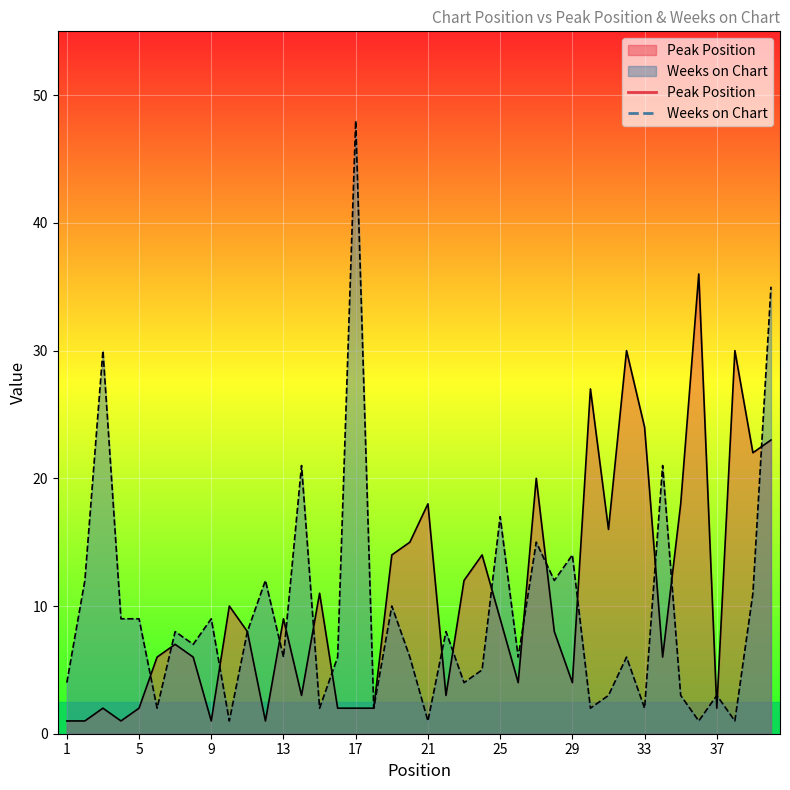

Between which two adjacent categories do Peak Position and Weeks on Chart first intersect?

5 and 6